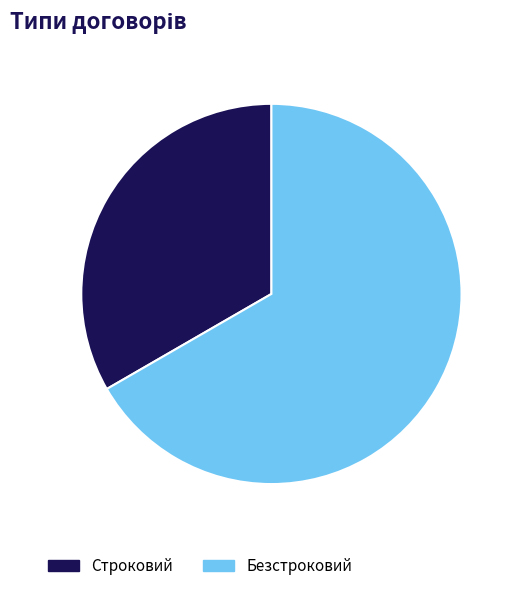

Which has a higher value, Безстроковий or Строковий?

Безстроковий